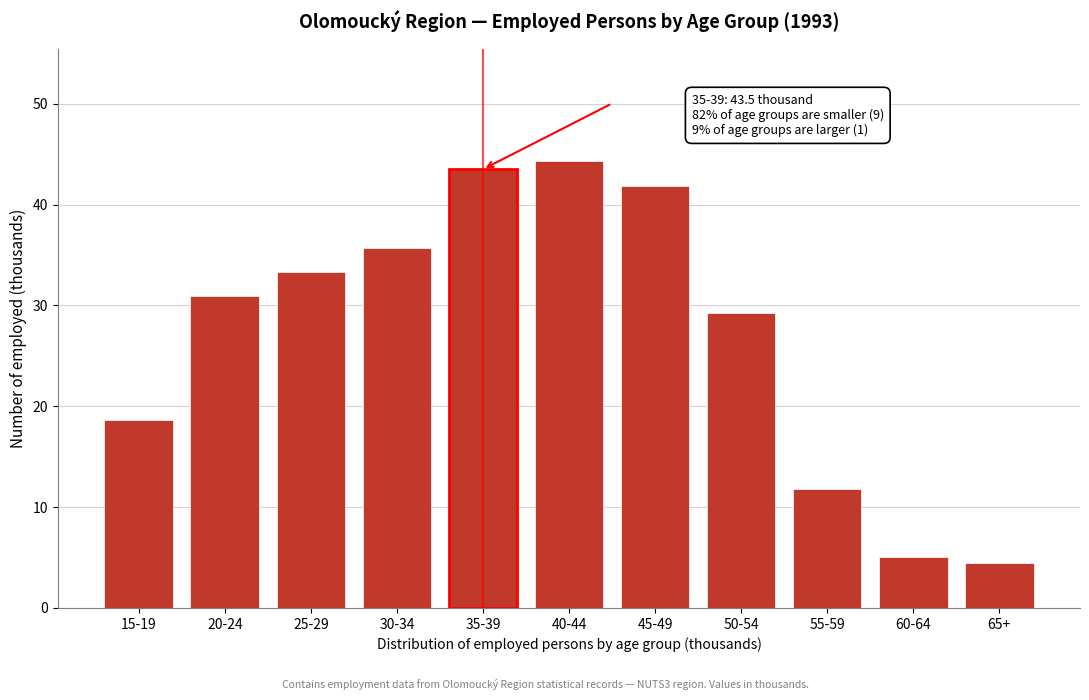

Reading left to right, extract all data points from this chart.

15-19=18.6	20-24=31.0	25-29=33.3	30-34=35.7	35-39=43.5	40-44=44.4	45-49=41.8	50-54=29.3	55-59=11.8	60-64=5.0	65+=4.4